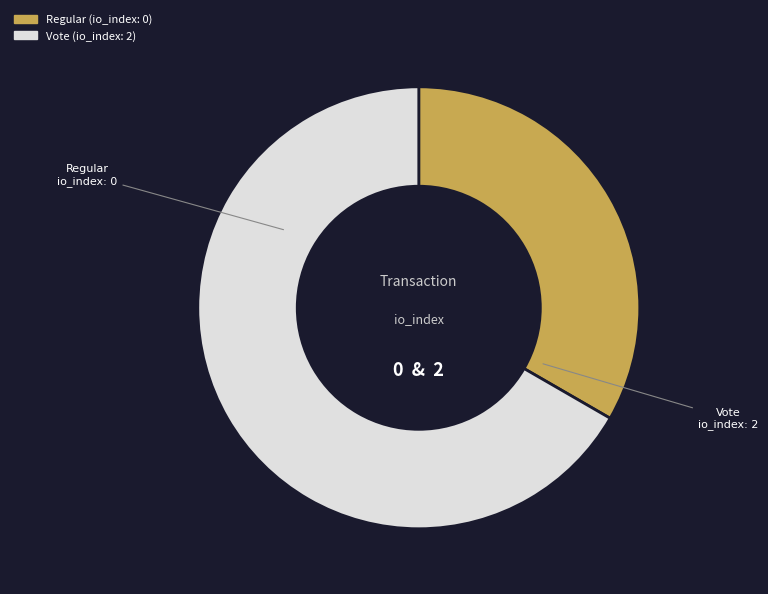

What is the largest slice in the pie chart?

Vote